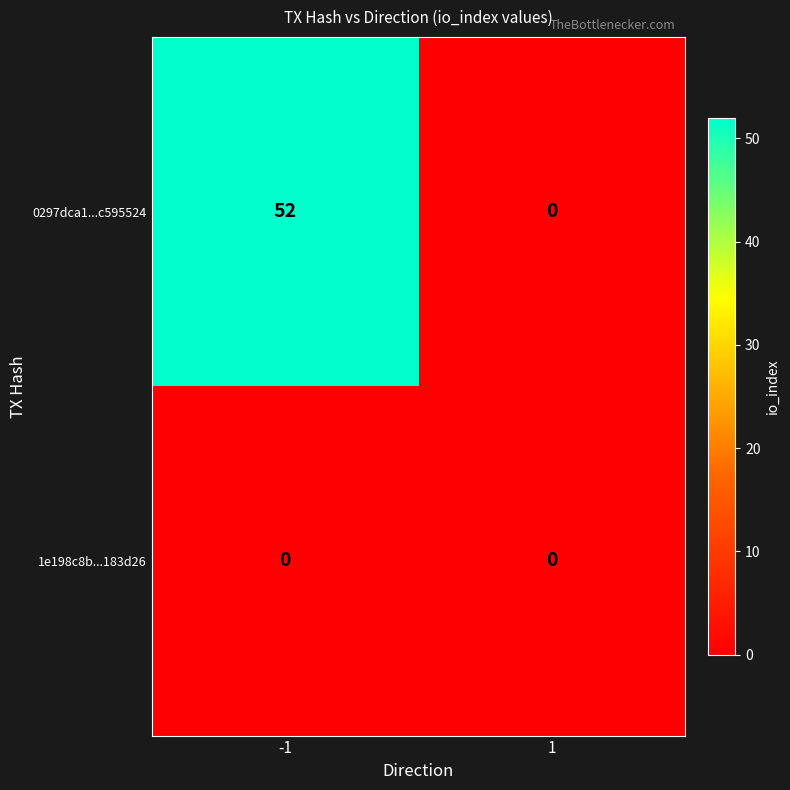

Reading left to right, what are all the values shown in this chart?

0297dca1...c595524: -1=52	1=0
1e198c8b...183d26: -1=0	1=0